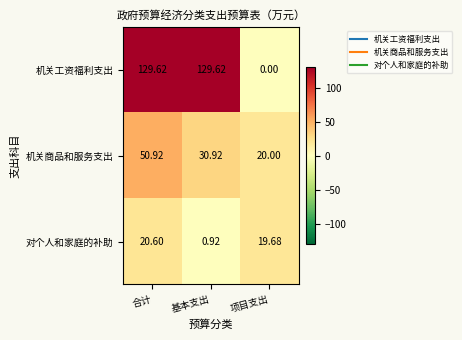

At which category is the sum across all series the highest?

合计